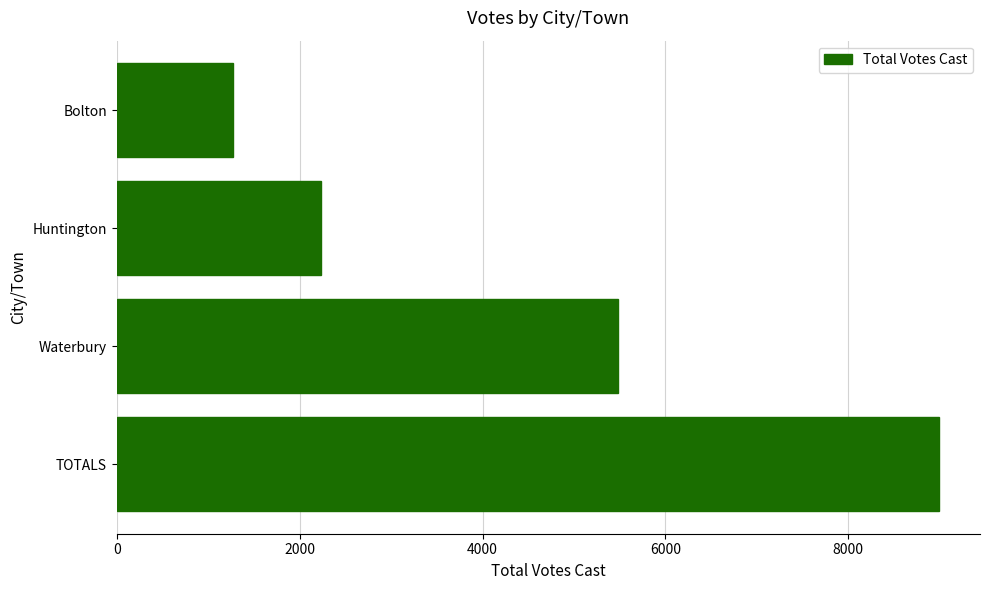

Does the chart contain stacked bars?

No